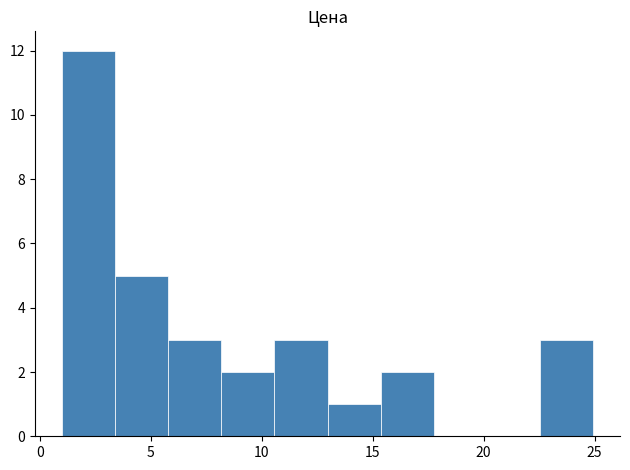

What is the height of the bar covering 1.0 to 3.5 on the x-axis? Neither the bar edges nor the heights are printed on the chart, so give them approximately, as read against the axes.

12